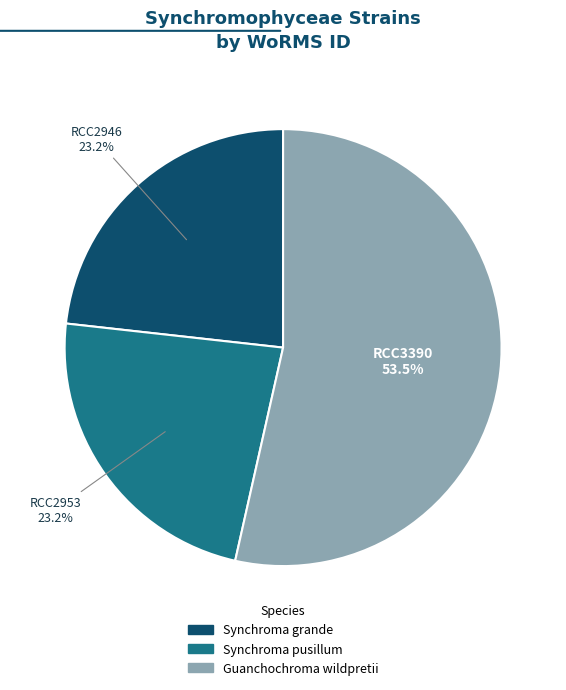

Is there a majority slice in this chart?

Yes